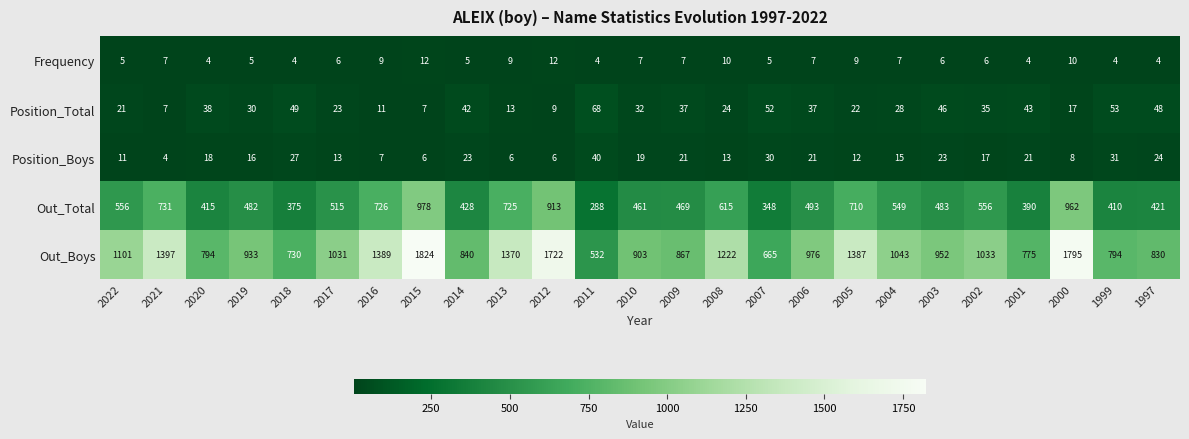

What is the average value of the Out_Total series?

560